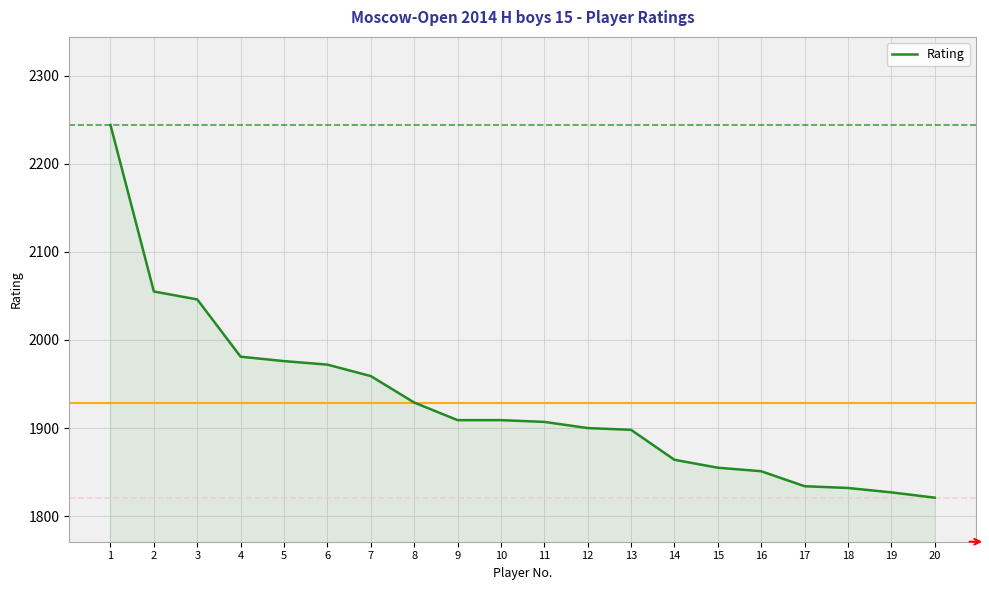

The value at 11 is 1907. True or false?

True